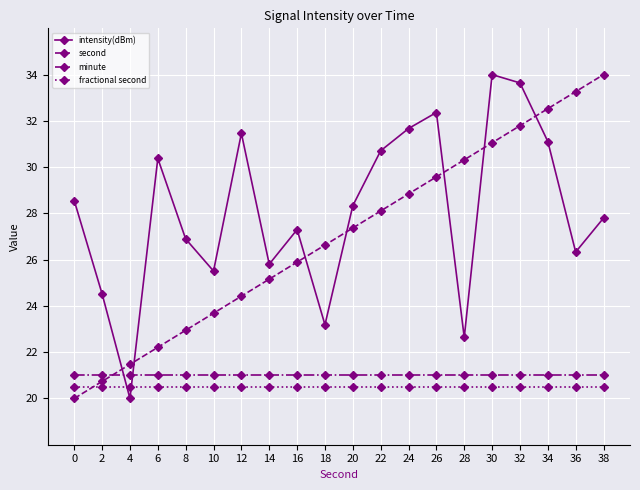

True or false: fractional second and intensity(dBm) cross at least once.

True